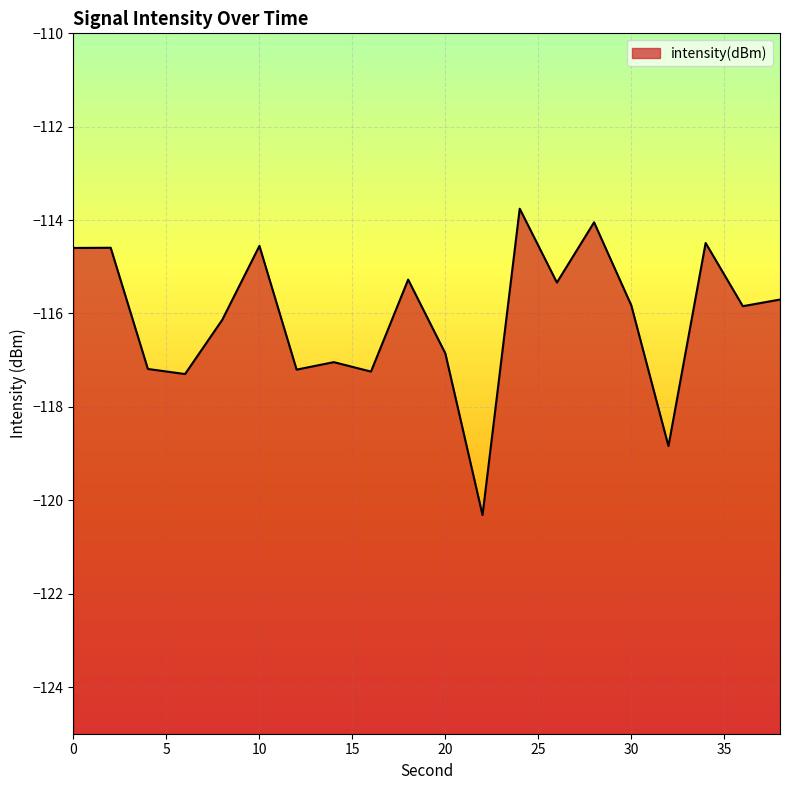

How many data points does each series have?

20